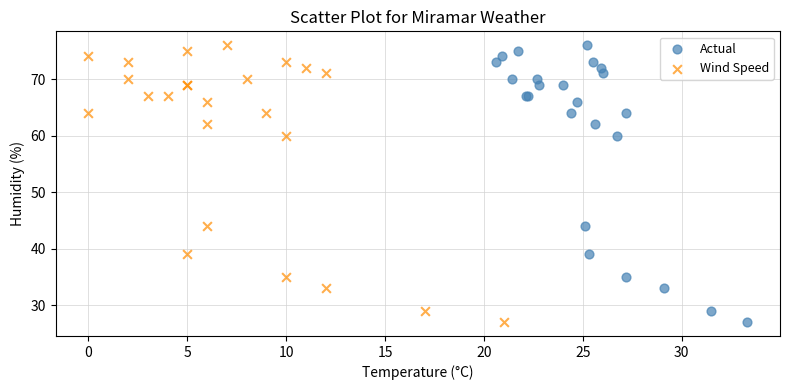

What are all the series names shown in the legend?

Actual, Wind Speed